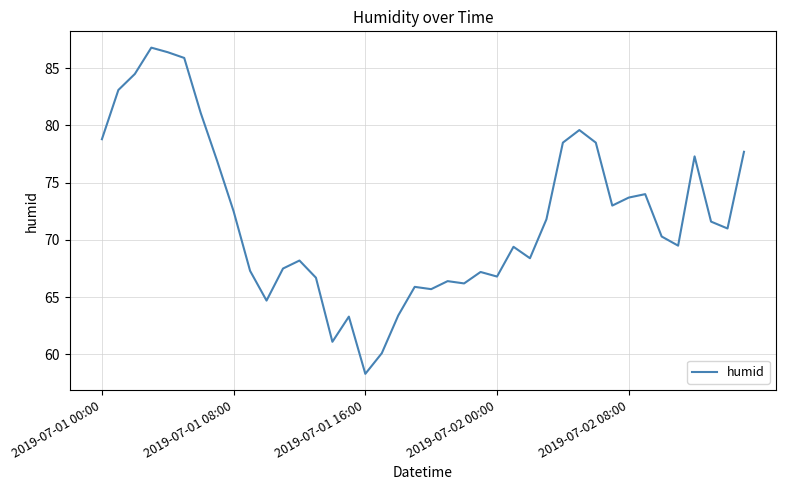

What is the minimum value shown in the chart?

58.3